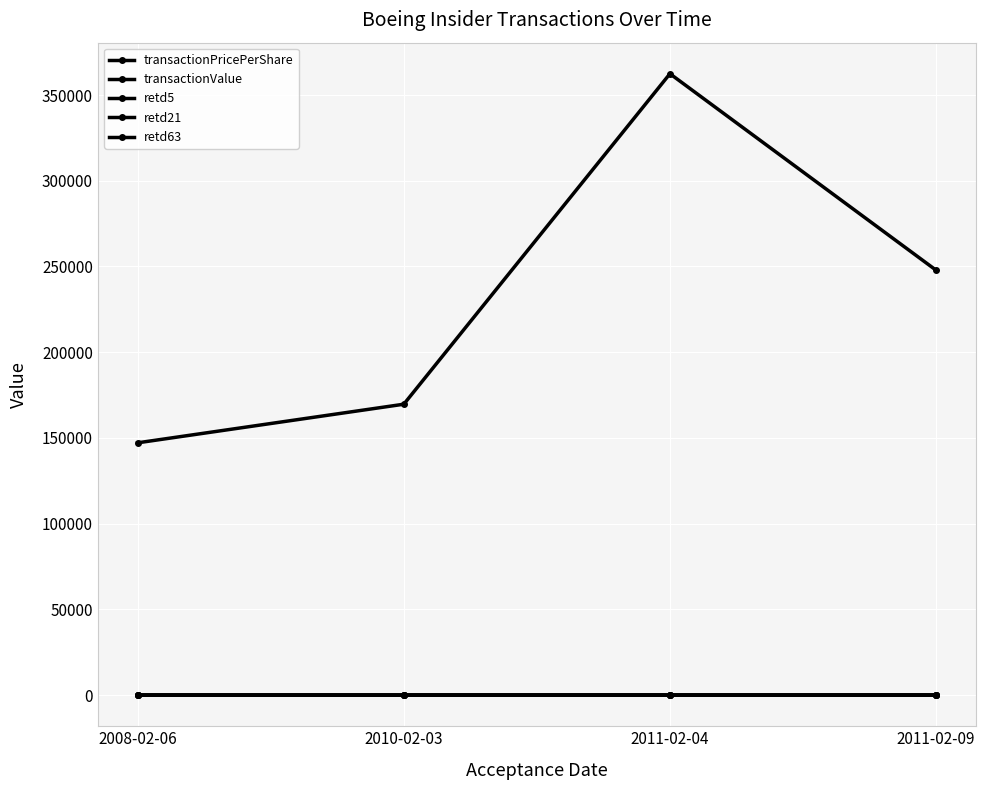

What is the difference between the highest and lowest values at 2010-02-03?

169680.0